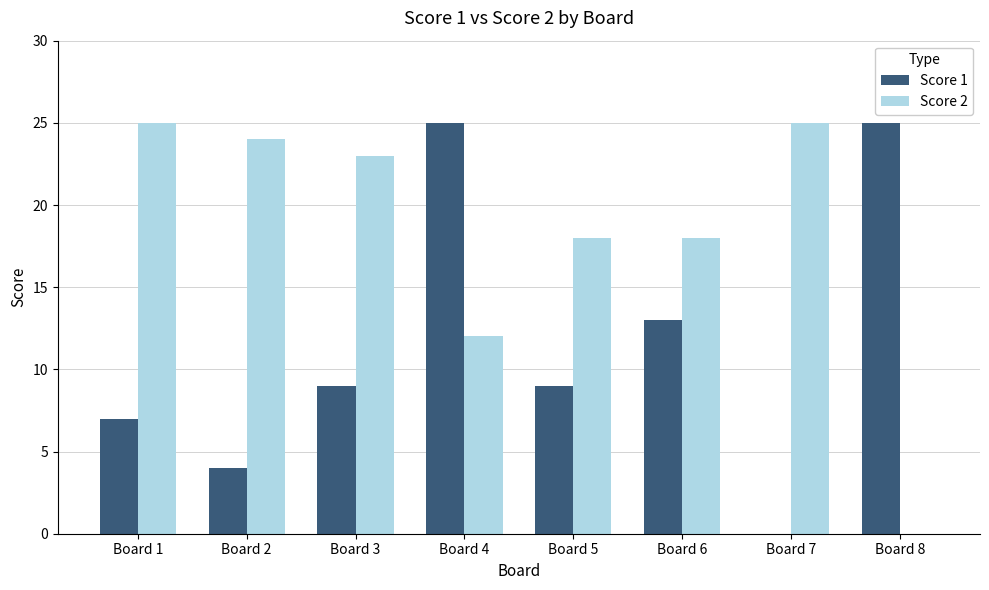

Reading left to right, extract all data points from this chart.

Score 1: 7	4	9	25	9	13	0	25
Score 2: 25	24	23	12	18	18	25	0